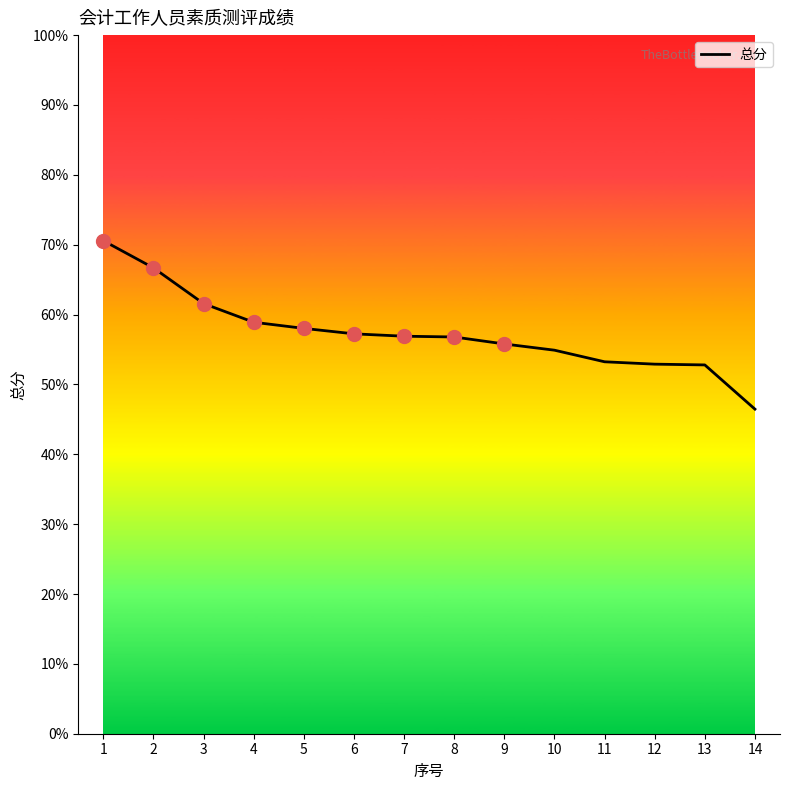

The chart shows a value of 98.9 at 5. True or false?

False